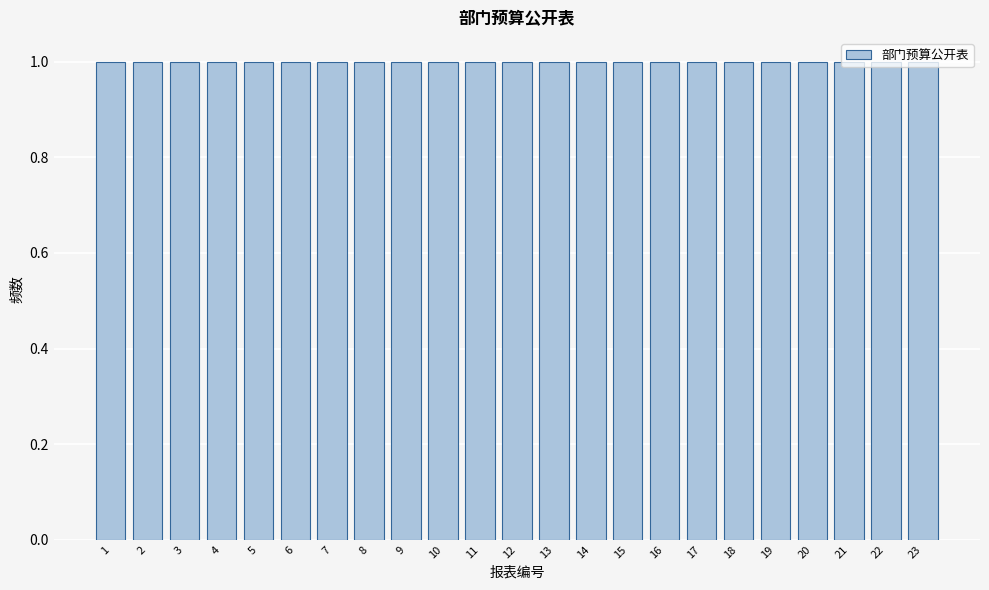

How tall is the bar that spans 4.5 to 5.5 on the x-axis? The values are not printed on the chart, so give them approximately, as read against the axis.

1